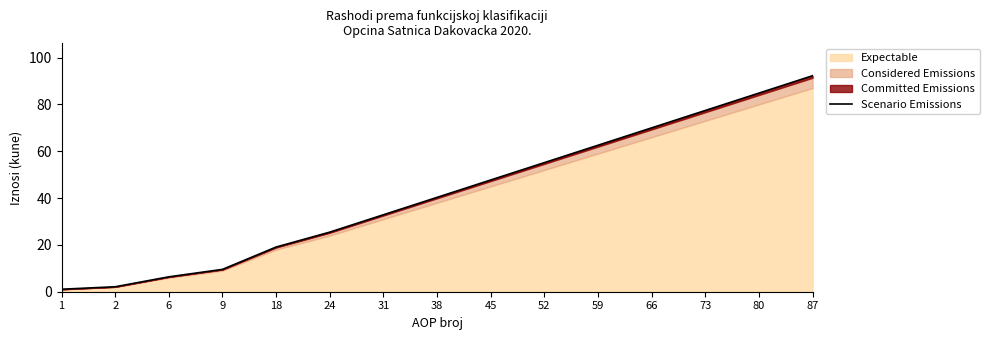

What is the change in value from 2 to 9?

+7.4